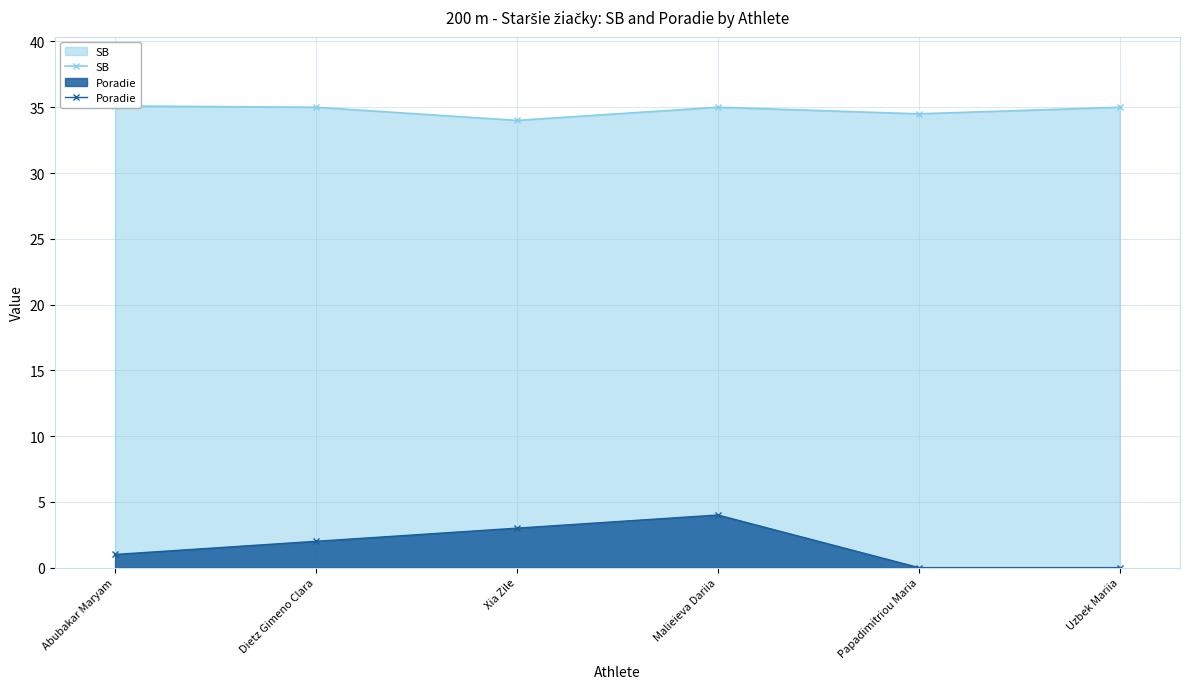

Rank the series by their average value, from lowest to highest.

Poradie, SB